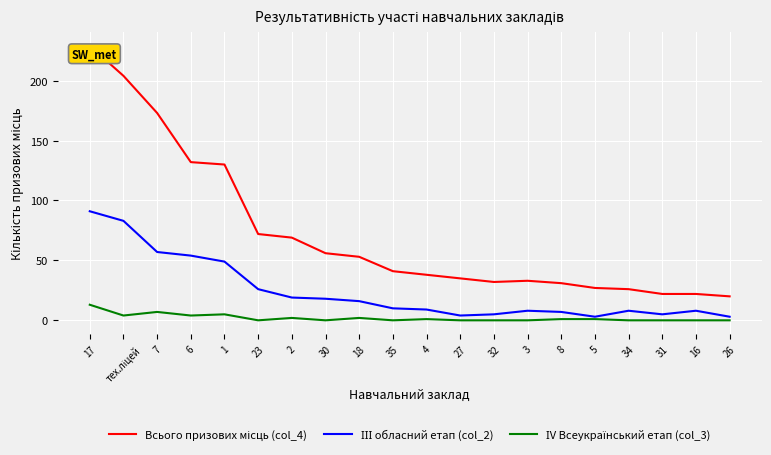

Which label corresponds to the largest value in the chart?

17